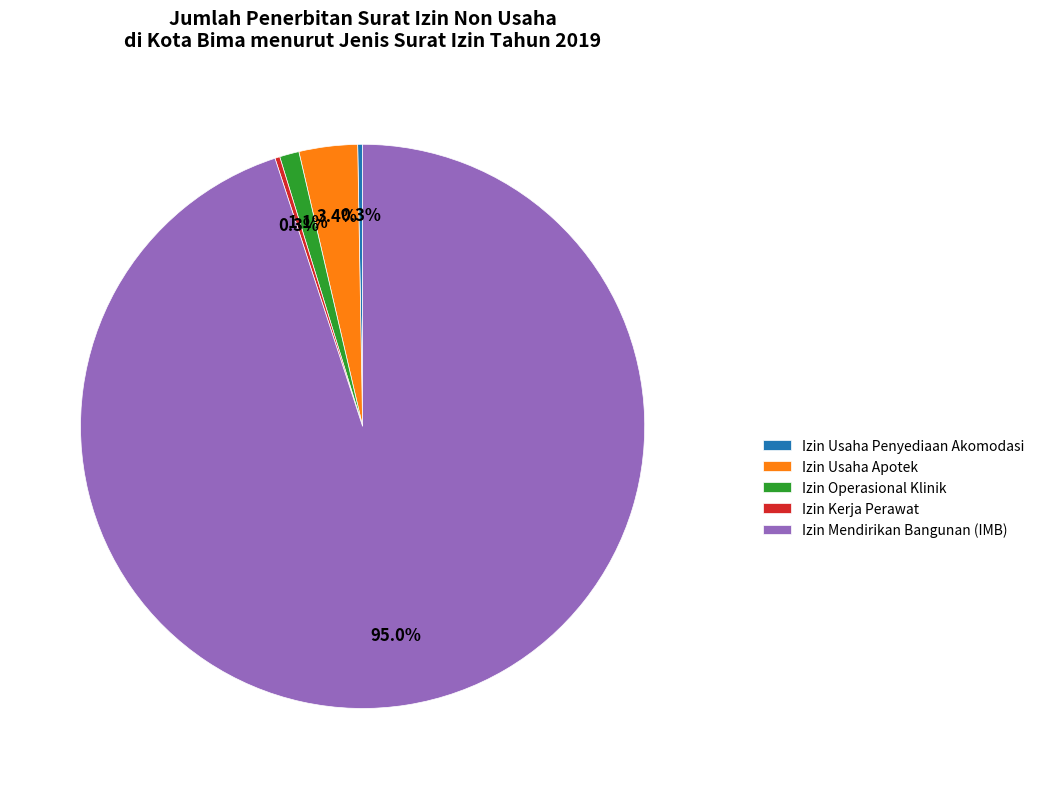

What percentage is the Izin Mendirikan Bangunan (IMB) slice, to the nearest percent?

95%